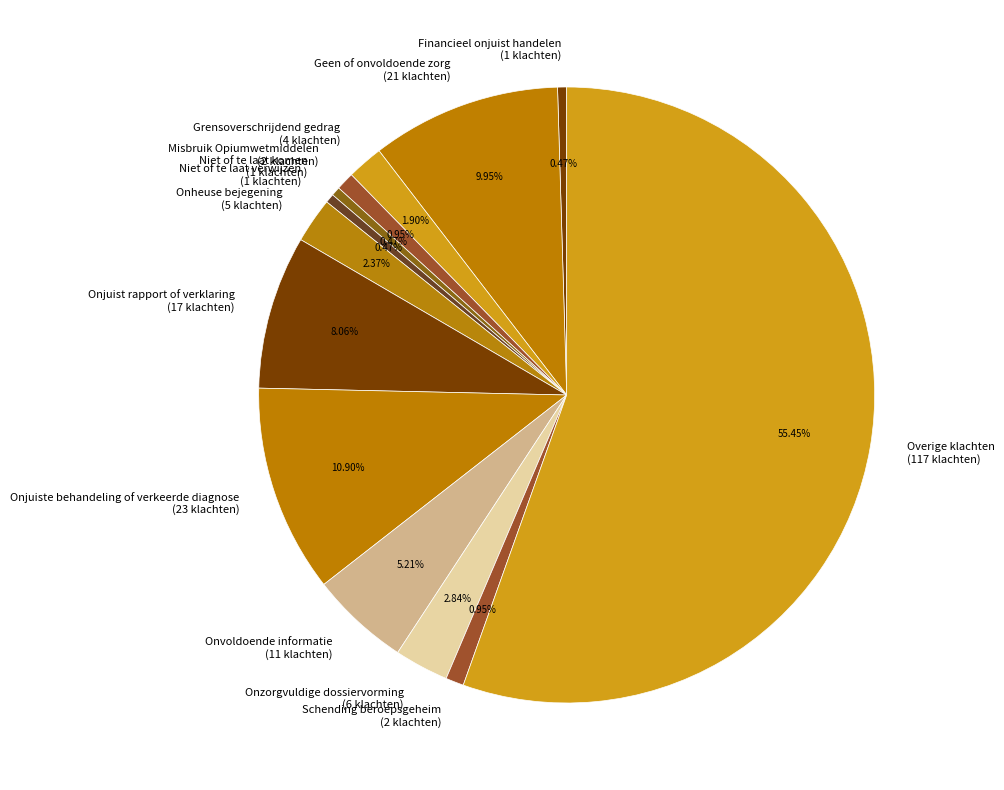

Count the number of slices in the pie.

13